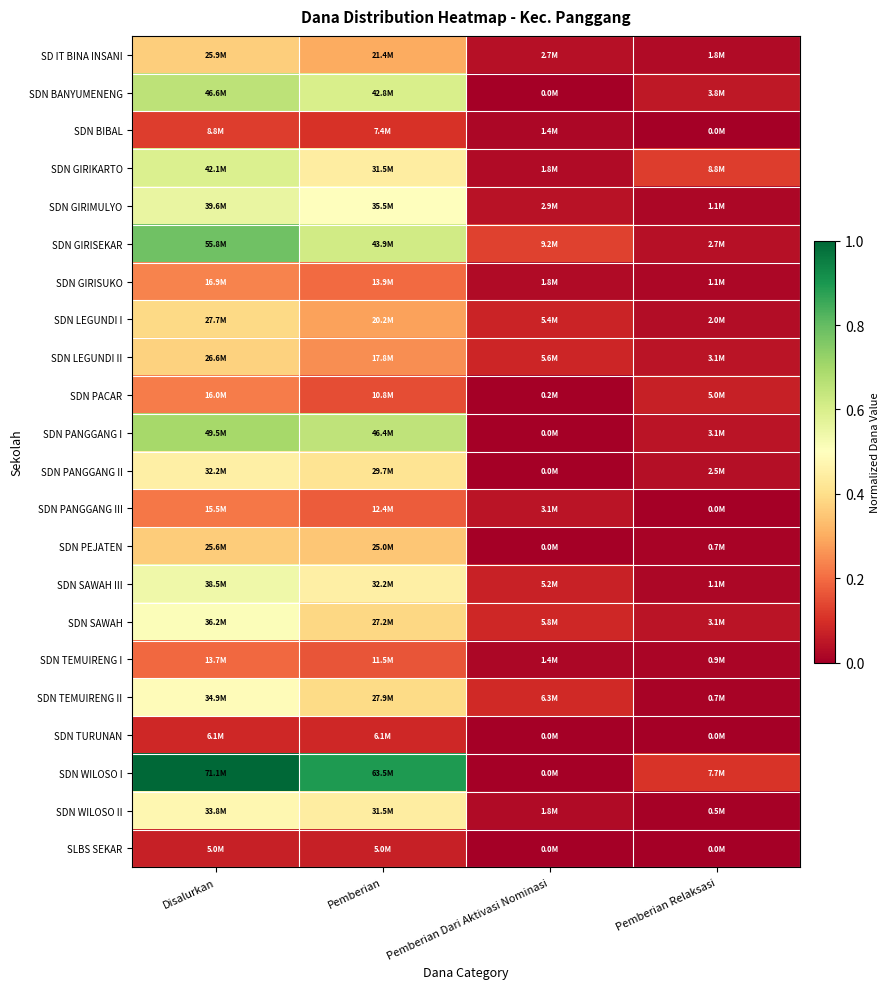

Reading left to right, transcribe all the data shown in this chart.

SD IT BINA INSANI: Disalurkan=0.4	Pemberian=0.3	Pemberian Dari Aktivasi Nominasi=0.0	Pemberian Relaksasi=0.0
SDN BANYUMENENG: Disalurkan=0.7	Pemberian=0.6	Pemberian Dari Aktivasi Nominasi=0.0	Pemberian Relaksasi=0.1
SDN BIBAL: Disalurkan=0.1	Pemberian=0.1	Pemberian Dari Aktivasi Nominasi=0.0	Pemberian Relaksasi=0.0
SDN GIRIKARTO: Disalurkan=0.6	Pemberian=0.4	Pemberian Dari Aktivasi Nominasi=0.0	Pemberian Relaksasi=0.1
SDN GIRIMULYO: Disalurkan=0.6	Pemberian=0.5	Pemberian Dari Aktivasi Nominasi=0.0	Pemberian Relaksasi=0.0
SDN GIRISEKAR: Disalurkan=0.8	Pemberian=0.6	Pemberian Dari Aktivasi Nominasi=0.1	Pemberian Relaksasi=0.0
SDN GIRISUKO: Disalurkan=0.2	Pemberian=0.2	Pemberian Dari Aktivasi Nominasi=0.0	Pemberian Relaksasi=0.0
SDN LEGUNDI I: Disalurkan=0.4	Pemberian=0.3	Pemberian Dari Aktivasi Nominasi=0.1	Pemberian Relaksasi=0.0
SDN LEGUNDI II: Disalurkan=0.4	Pemberian=0.2	Pemberian Dari Aktivasi Nominasi=0.1	Pemberian Relaksasi=0.0
SDN PACAR: Disalurkan=0.2	Pemberian=0.2	Pemberian Dari Aktivasi Nominasi=0.0	Pemberian Relaksasi=0.1
SDN PANGGANG I: Disalurkan=0.7	Pemberian=0.7	Pemberian Dari Aktivasi Nominasi=0.0	Pemberian Relaksasi=0.0
SDN PANGGANG II: Disalurkan=0.5	Pemberian=0.4	Pemberian Dari Aktivasi Nominasi=0.0	Pemberian Relaksasi=0.0
SDN PANGGANG III: Disalurkan=0.2	Pemberian=0.2	Pemberian Dari Aktivasi Nominasi=0.0	Pemberian Relaksasi=0.0
SDN PEJATEN: Disalurkan=0.4	Pemberian=0.4	Pemberian Dari Aktivasi Nominasi=0.0	Pemberian Relaksasi=0.0
SDN SAWAH III: Disalurkan=0.5	Pemberian=0.5	Pemberian Dari Aktivasi Nominasi=0.1	Pemberian Relaksasi=0.0
SDN SAWAH: Disalurkan=0.5	Pemberian=0.4	Pemberian Dari Aktivasi Nominasi=0.1	Pemberian Relaksasi=0.0
SDN TEMUIRENG I: Disalurkan=0.2	Pemberian=0.2	Pemberian Dari Aktivasi Nominasi=0.0	Pemberian Relaksasi=0.0
SDN TEMUIRENG II: Disalurkan=0.5	Pemberian=0.4	Pemberian Dari Aktivasi Nominasi=0.1	Pemberian Relaksasi=0.0
SDN TURUNAN: Disalurkan=0.1	Pemberian=0.1	Pemberian Dari Aktivasi Nominasi=0.0	Pemberian Relaksasi=0.0
SDN WILOSO I: Disalurkan=1.0	Pemberian=0.9	Pemberian Dari Aktivasi Nominasi=0.0	Pemberian Relaksasi=0.1
SDN WILOSO II: Disalurkan=0.5	Pemberian=0.4	Pemberian Dari Aktivasi Nominasi=0.0	Pemberian Relaksasi=0.0
SLBS SEKAR: Disalurkan=0.1	Pemberian=0.1	Pemberian Dari Aktivasi Nominasi=0.0	Pemberian Relaksasi=0.0